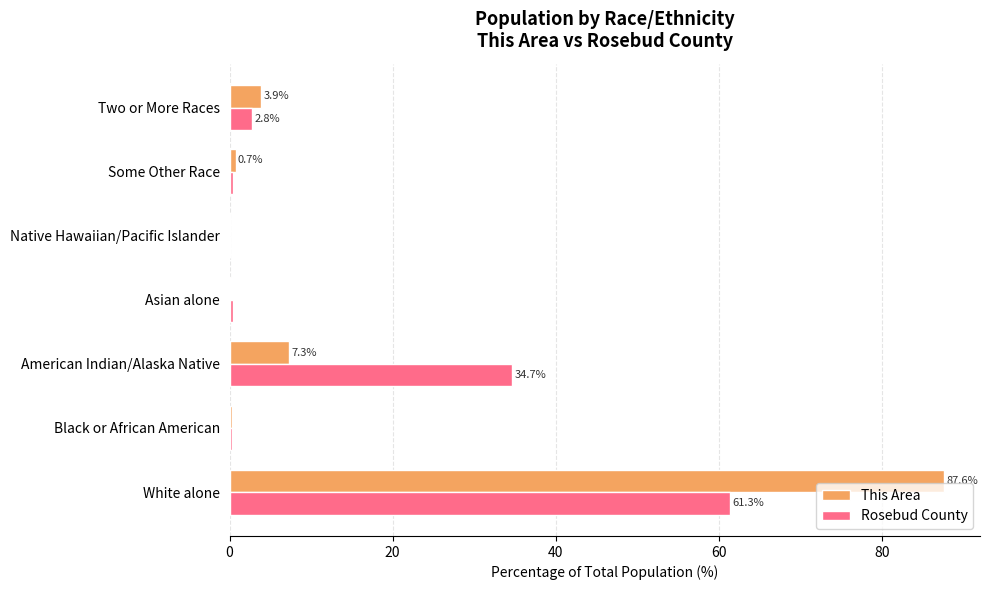

Which category has the highest value in the This Area series?

White alone